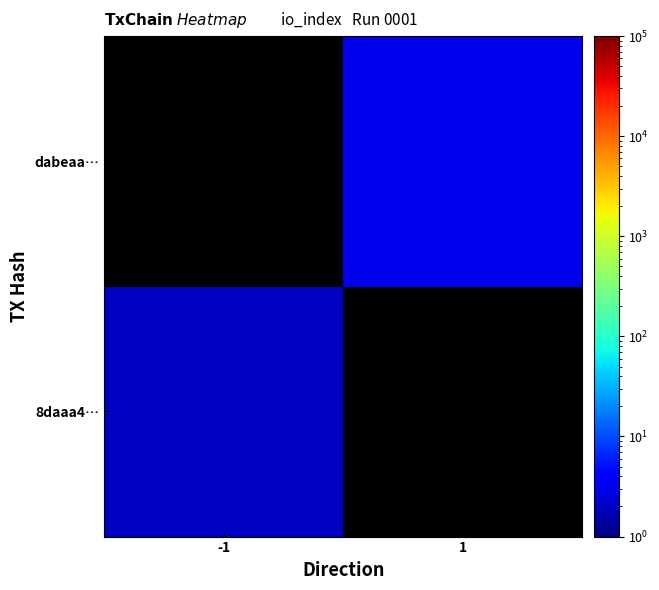

Between -1 and 1, which is larger?

1